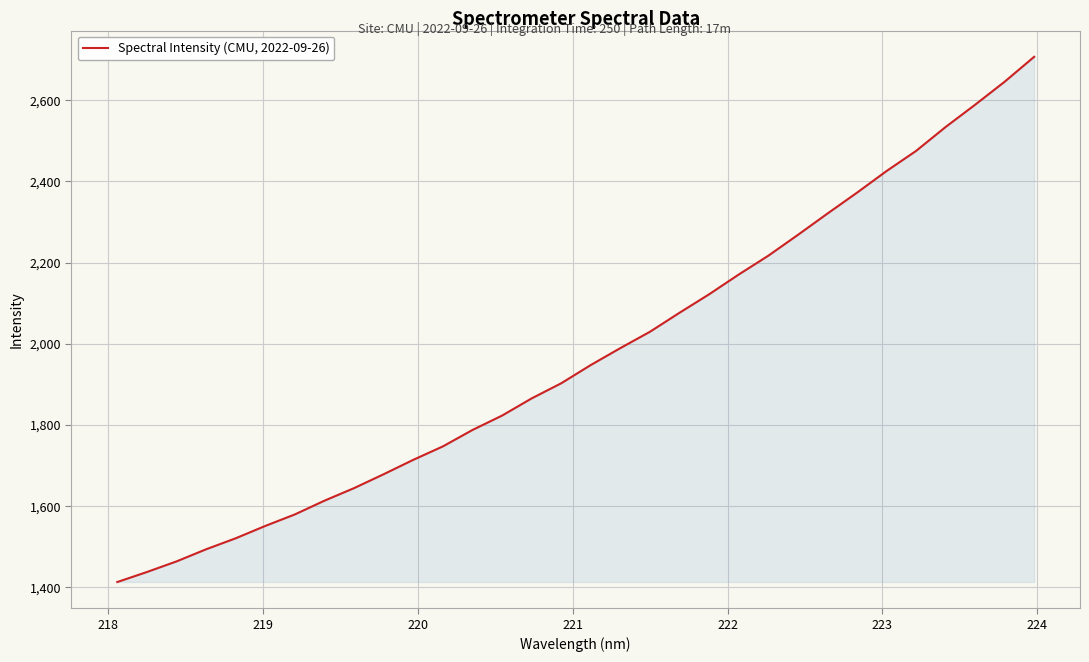

What is the greatest value displayed?

2706.9